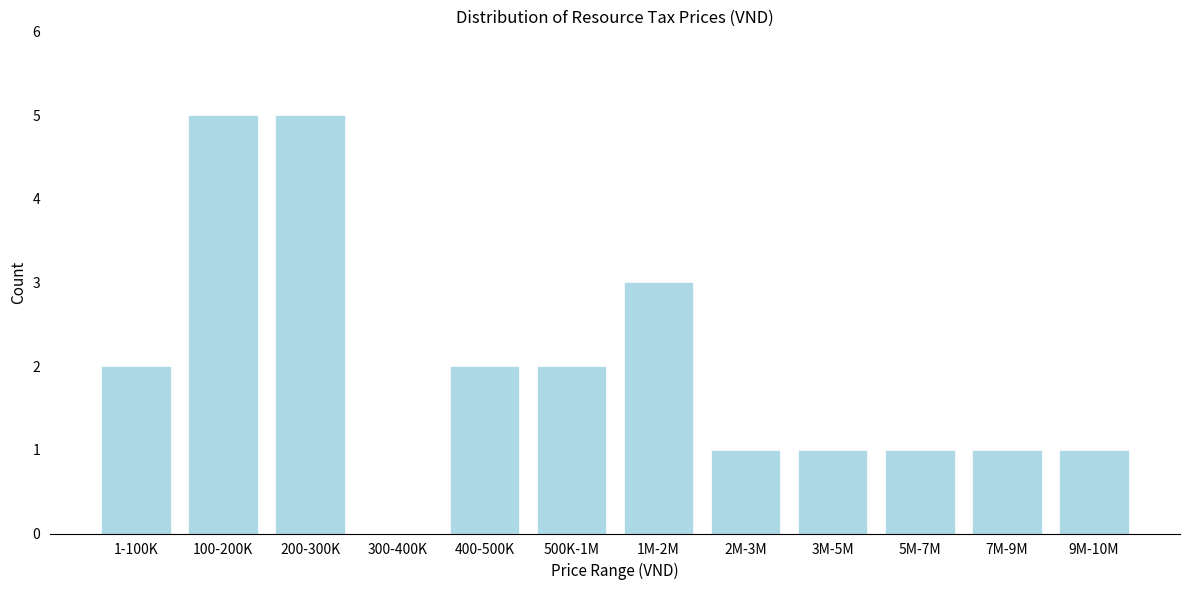

Reading left to right, transcribe all the data shown in this chart.

1-100K=2	100-200K=5	200-300K=5	300-400K=0	400-500K=2	500K-1M=2	1M-2M=3	2M-3M=1	3M-5M=1	5M-7M=1	7M-9M=1	9M-10M=1